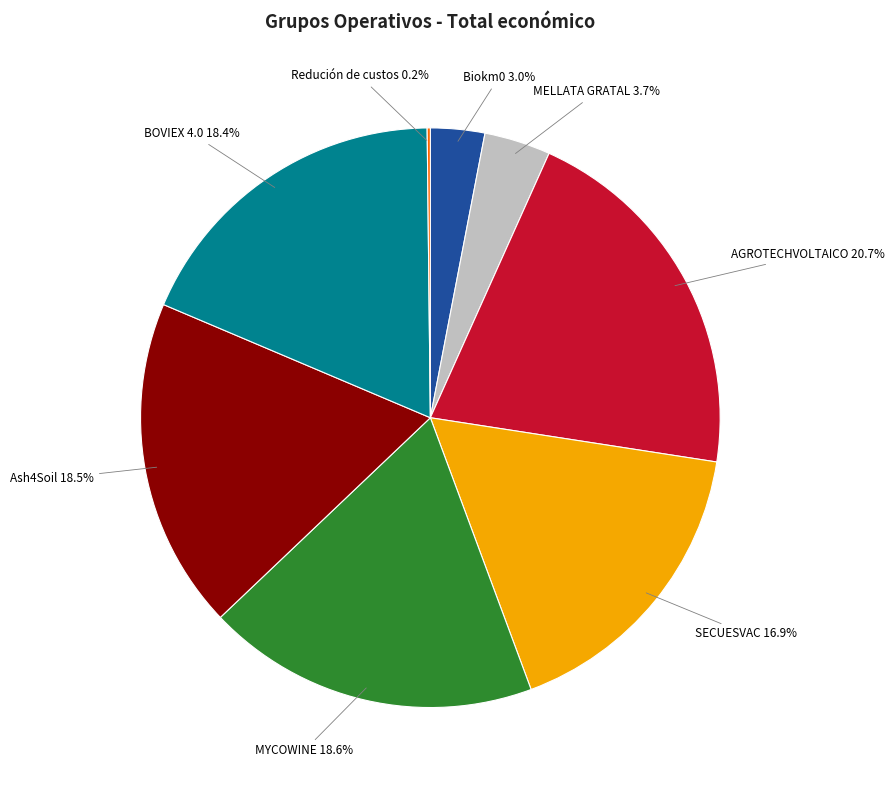

Approximately how many times larger is the value at AGROTECHVOLTAICO compared to Ash4Soil?

1.1